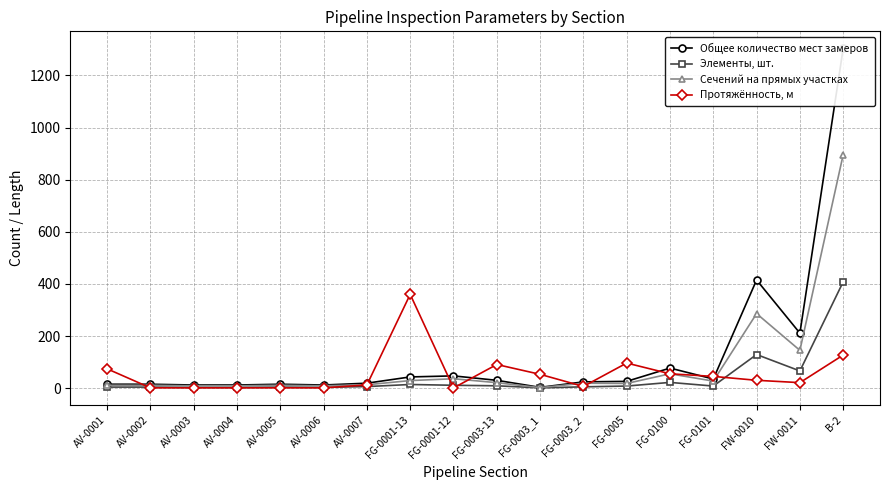

Reading left to right, what are all the values shown in this chart?

Общее количество мест замеров: AV-0001=15.0	AV-0002=15.0	AV-0003=12.0	AV-0004=12.0	AV-0005=15.0	AV-0006=12.0	AV-0007=19.0	FG-0001-13=43.0	FG-0001-12=47.0	FG-0003-13=30.0	FG-0003_1=3.0	FG-0003_2=24.0	FG-0005=26.0	FG-0100=77.0	FG-0101=35.0	FW-0010=415.0	FW-0011=211.0	B-2=1304.0
Элементы, шт.: AV-0001=4.0	AV-0002=4.0	AV-0003=3.0	AV-0004=3.0	AV-0005=4.0	AV-0006=3.0	AV-0007=6.0	FG-0001-13=14.0	FG-0001-12=11.0	FG-0003-13=9.0	FG-0003_1=1.0	FG-0003_2=5.0	FG-0005=8.0	FG-0100=22.0	FG-0101=8.0	FW-0010=129.0	FW-0011=66.0	B-2=408.0
Сечений на прямых участках: AV-0001=11.0	AV-0002=11.0	AV-0003=9.0	AV-0004=9.0	AV-0005=11.0	AV-0006=9.0	AV-0007=13.0	FG-0001-13=29.0	FG-0001-12=36.0	FG-0003-13=21.0	FG-0003_1=2.0	FG-0003_2=19.0	FG-0005=18.0	FG-0100=55.0	FG-0101=27.0	FW-0010=286.0	FW-0011=145.0	B-2=896.0
Протяжённость, м: AV-0001=74.2	AV-0002=1.1	AV-0003=1.1	AV-0004=1.1	AV-0005=1.1	AV-0006=1.1	AV-0007=12.2	FG-0001-13=359.9	FG-0001-12=0.7	FG-0003-13=90.7	FG-0003_1=53.0	FG-0003_2=6.5	FG-0005=96.3	FG-0100=55.0	FG-0101=45.0	FW-0010=30.1	FW-0011=21.1	B-2=127.0